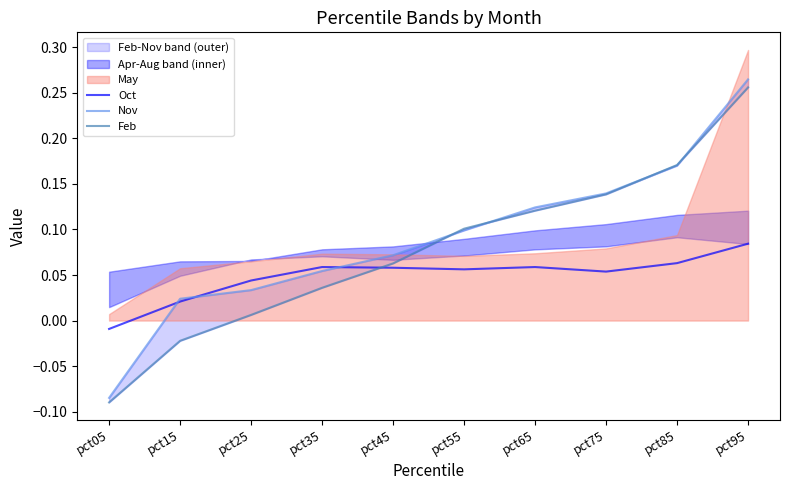

Where is the first local maximum for Oct?

pct35